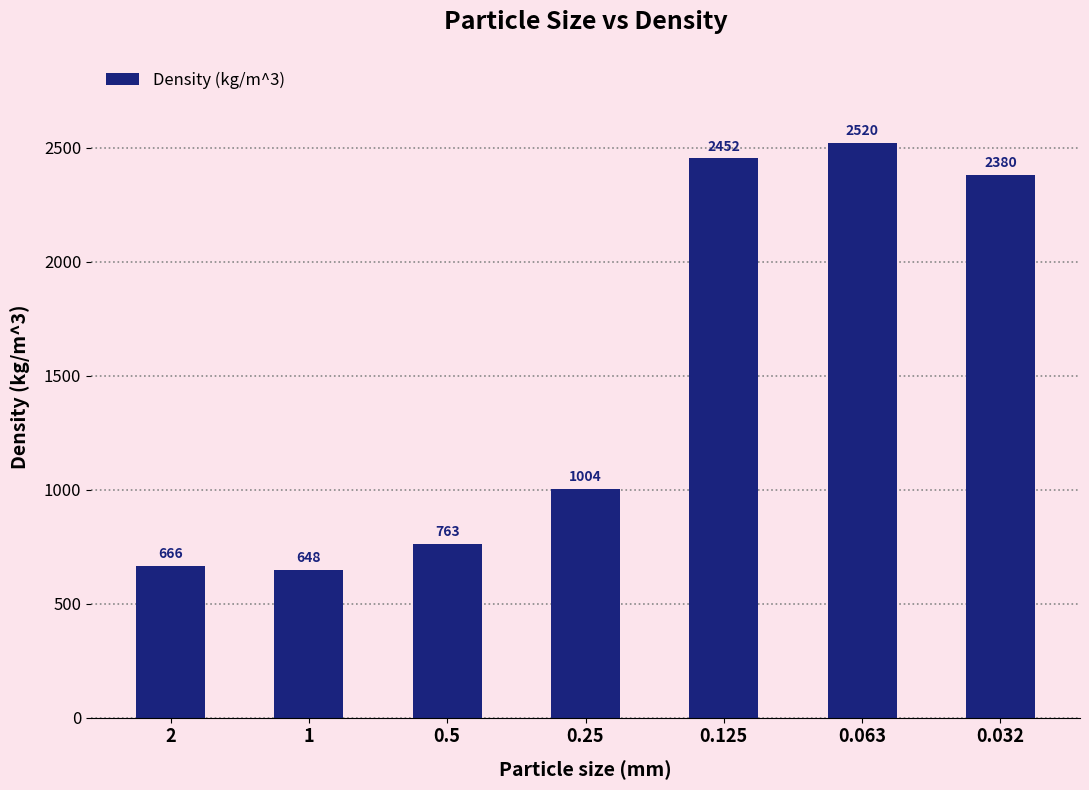

Where is the data nearest to the value 1584?

0.25